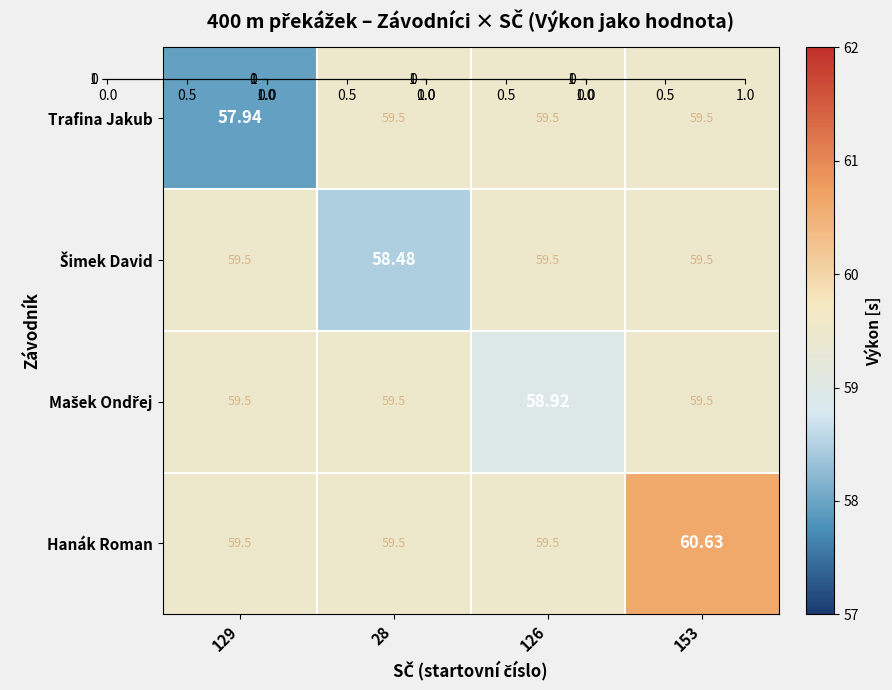

Between 129 and 28, which series saw the biggest shift?

Trafina Jakub